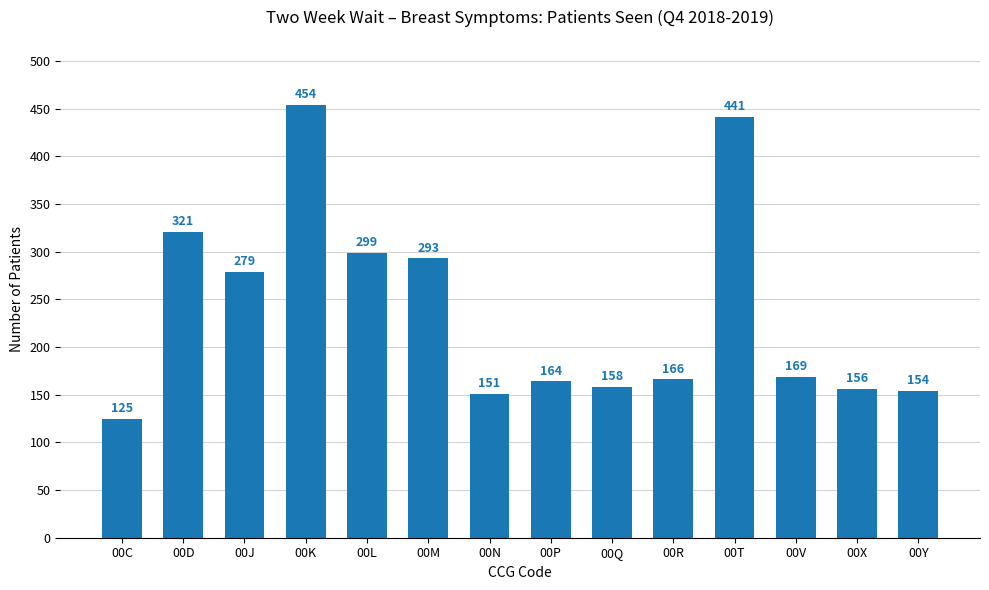

How many data points are less than 169?

7